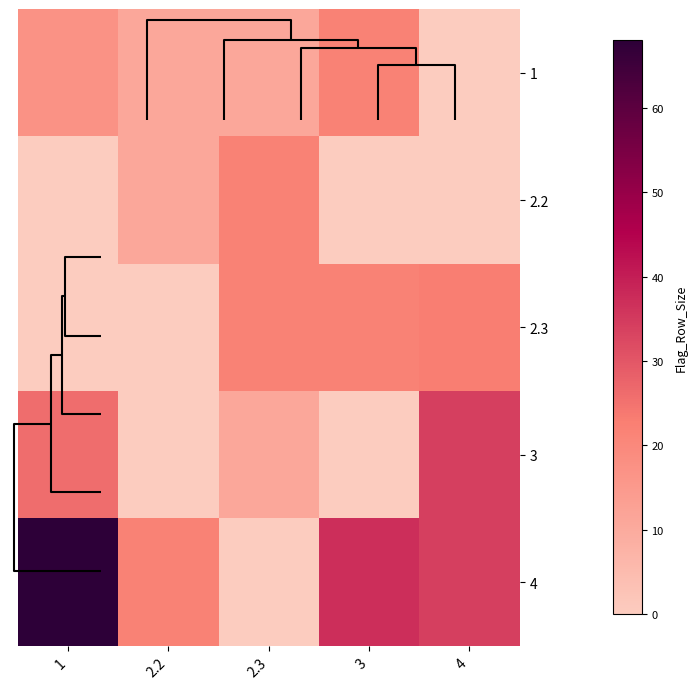

Which has a higher value, 2.2 or 1?

1